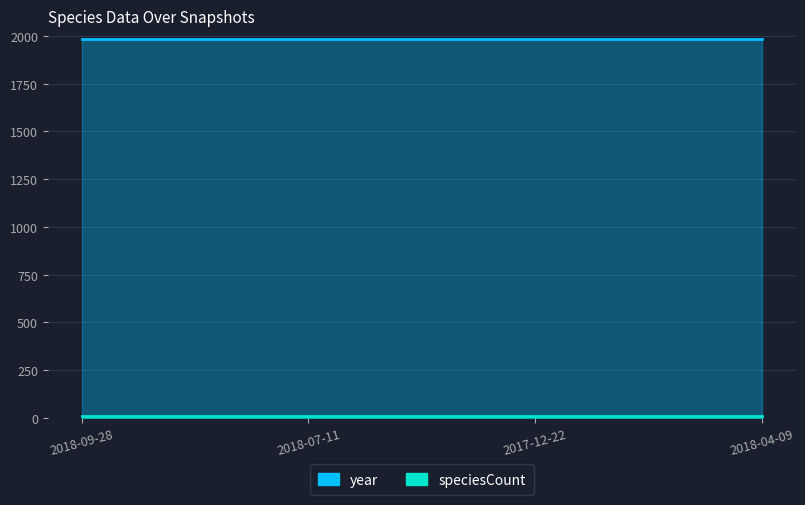

At which label is speciesCount closest to 8?

2018-09-28